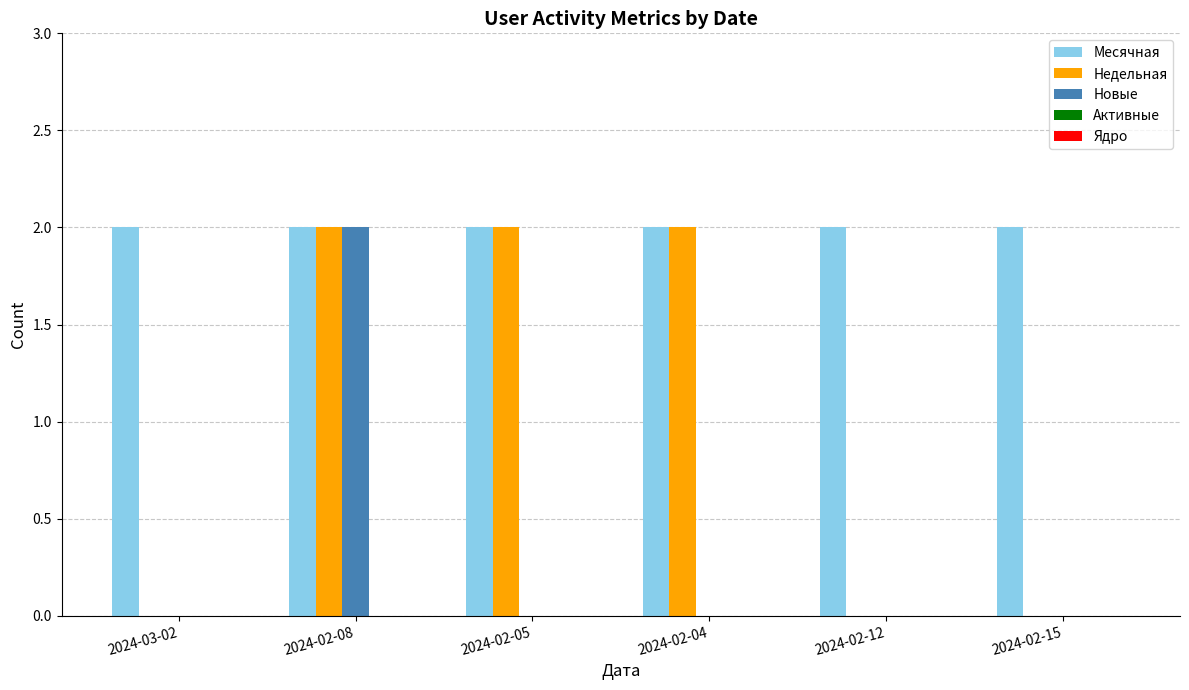

Between 2024-02-05 and 2024-02-15, which series saw the biggest shift?

Недельная